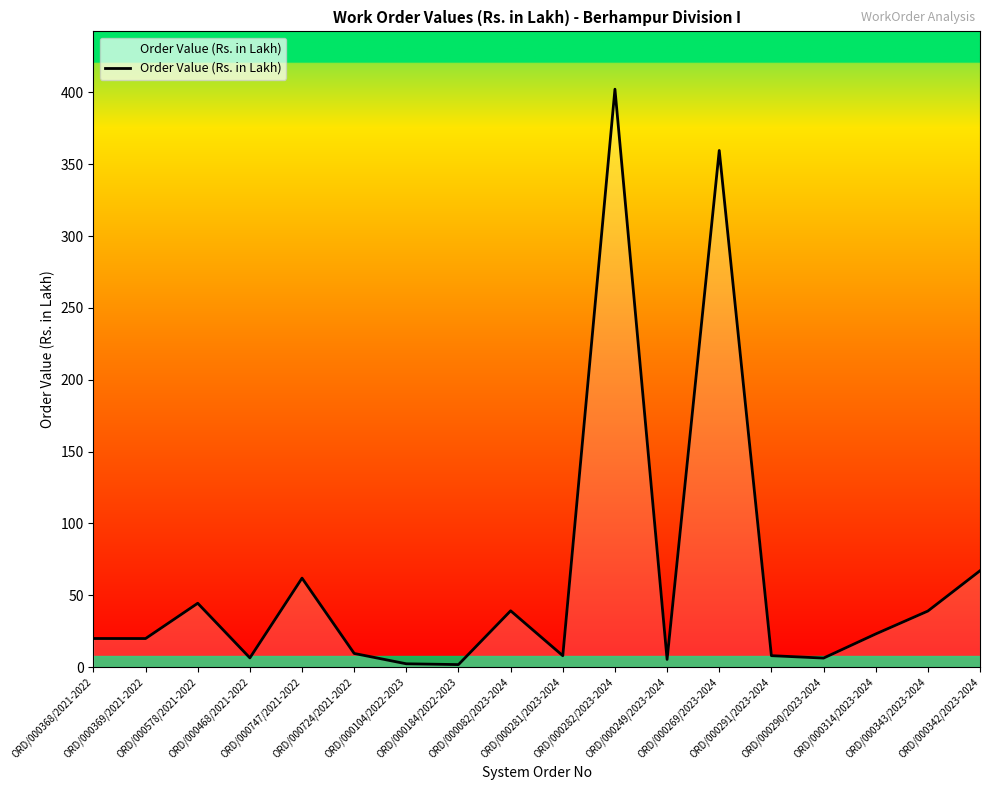

What is the maximum value shown in the chart?

402.2